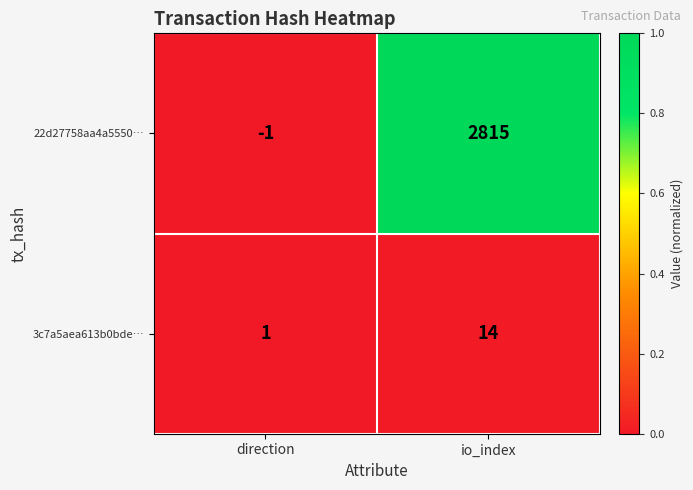

The 3c7a5aea613b0bde… series shows 22 at io_index. True or false?

False